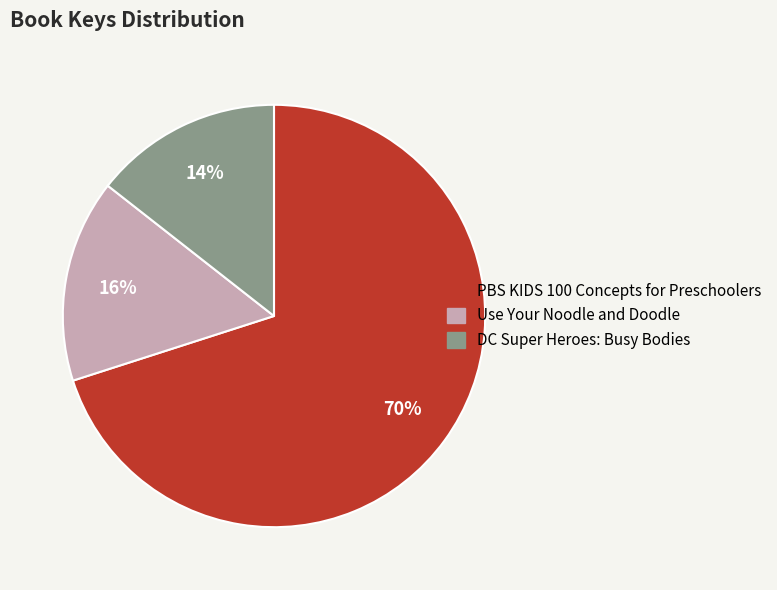

To the nearest percent, what is the combined percentage of PBS KIDS 100 Concepts for Preschoolers and Use Your Noodle and Doodle?

86%